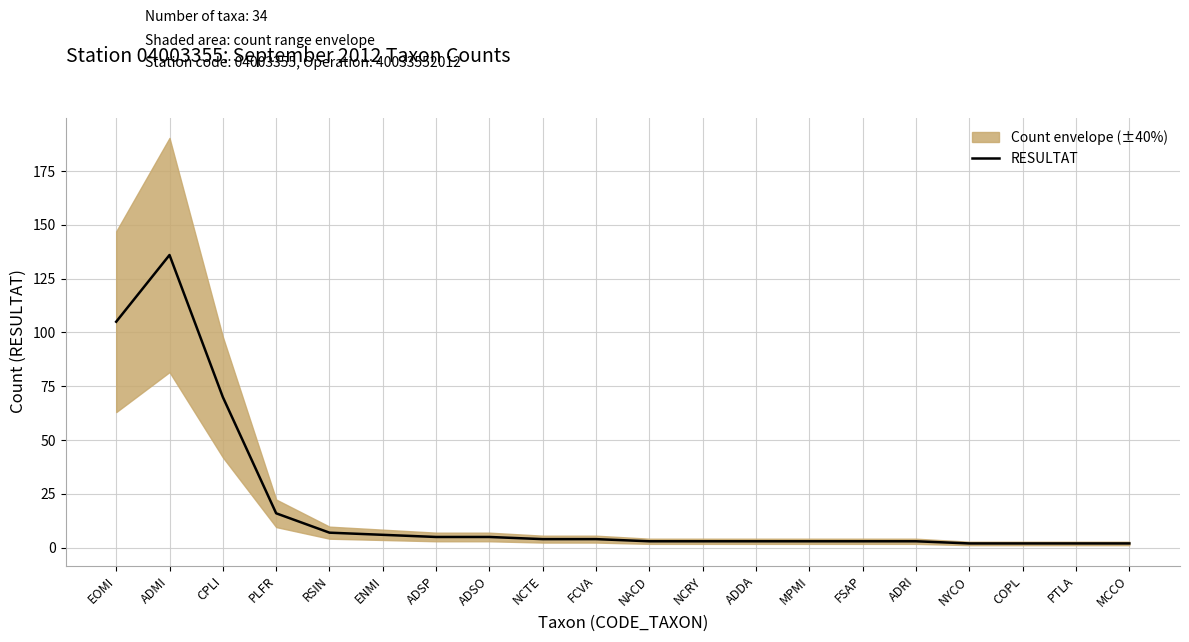

What position from the right is PTLA?

2